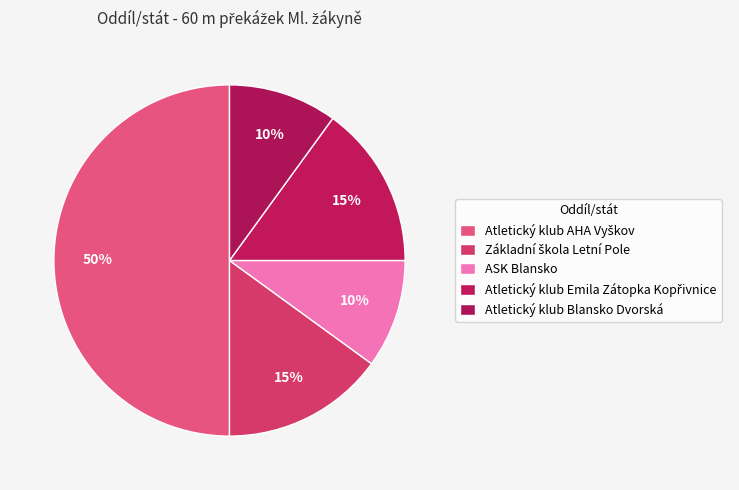

To the nearest percent, what is the difference between the largest and smallest slice percentages?

40%